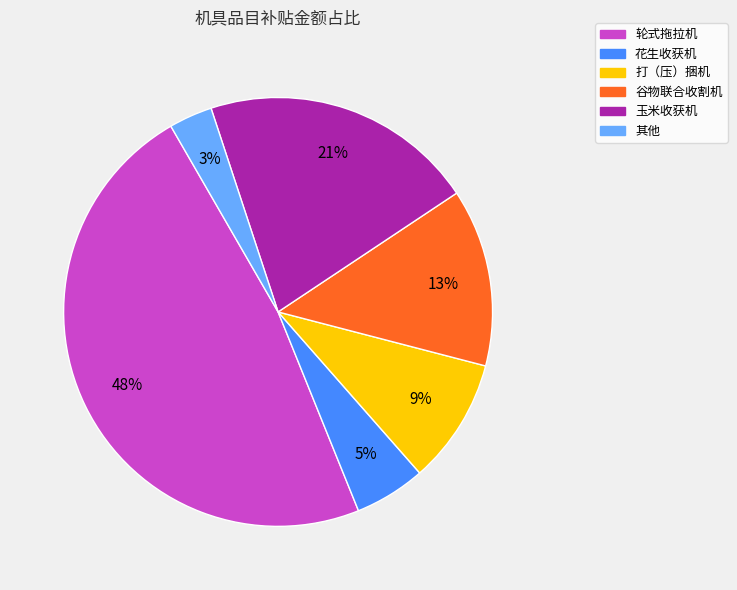

Do 玉米收获机 and 打（压）捆机 together represent more than half of the pie?

No